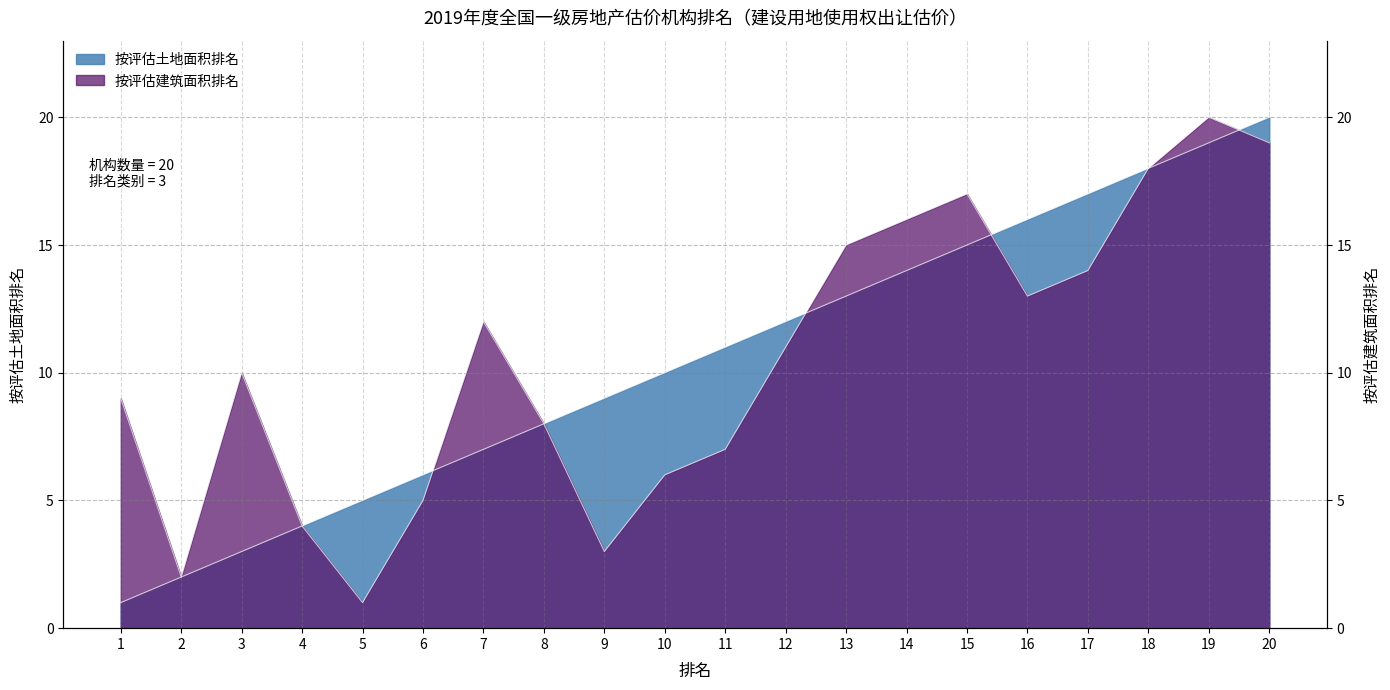

What is the difference between the second highest and second lowest values in the 按评估土地面积排名 series?

17